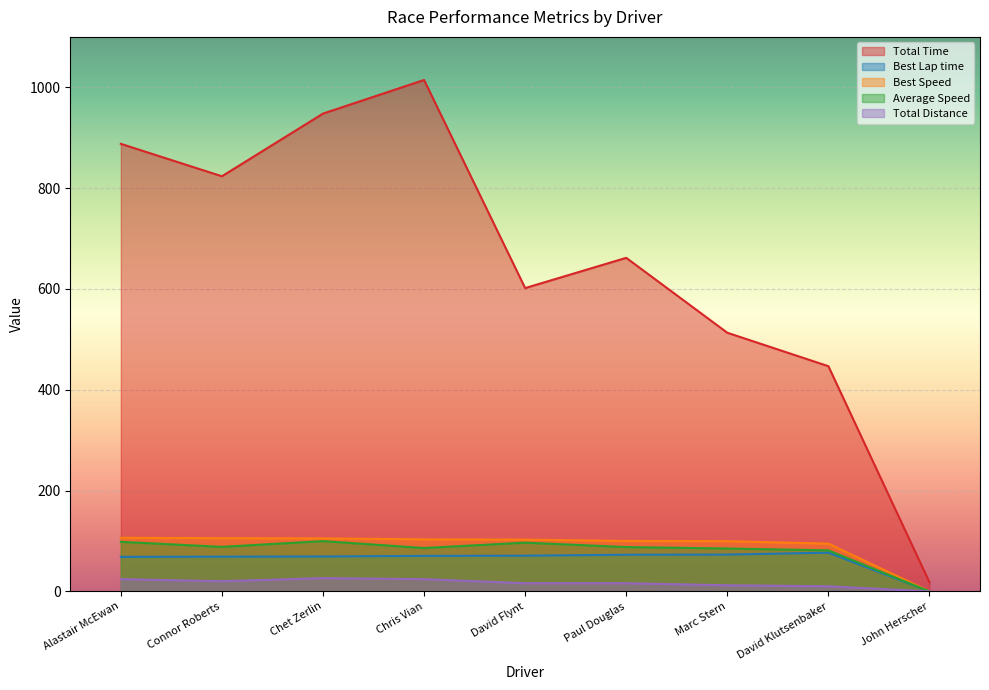

What is the average value of the Total Time series?

657.2